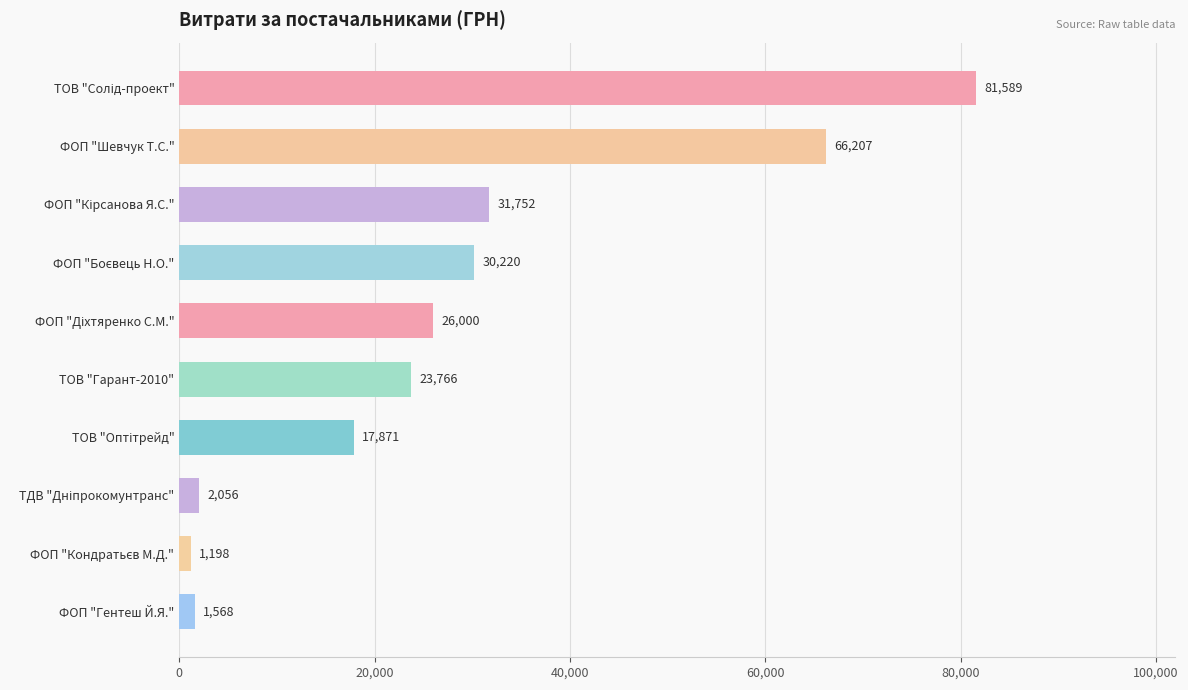

What is the average value?

28222.7